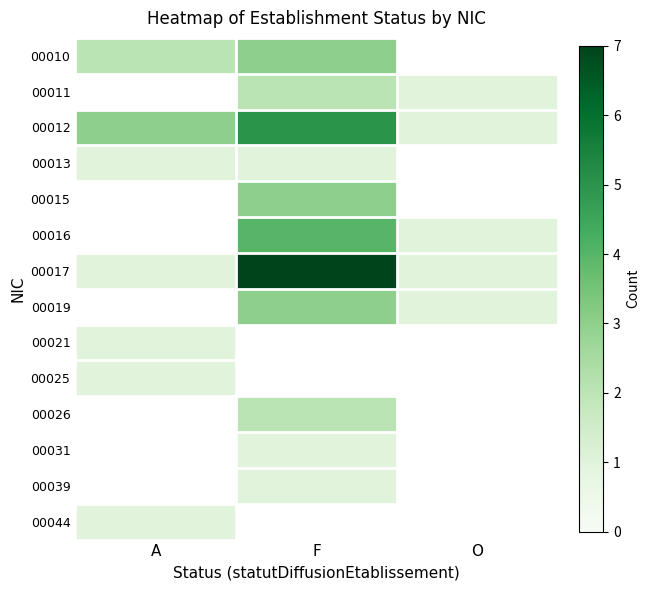

At which label does 00025 reach its peak?

A